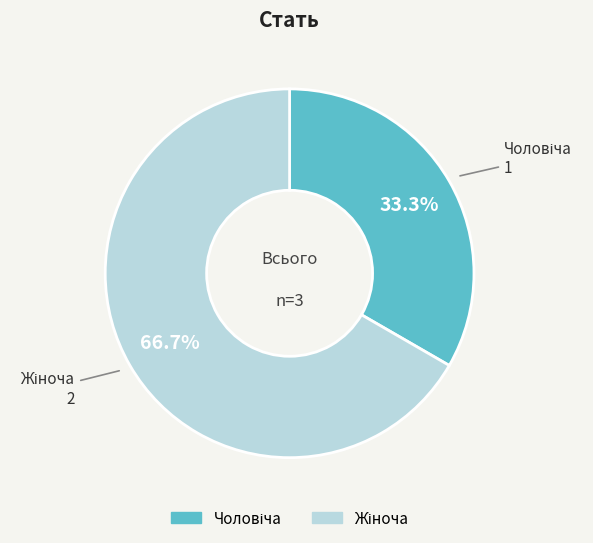

Is there a majority slice in this chart?

Yes